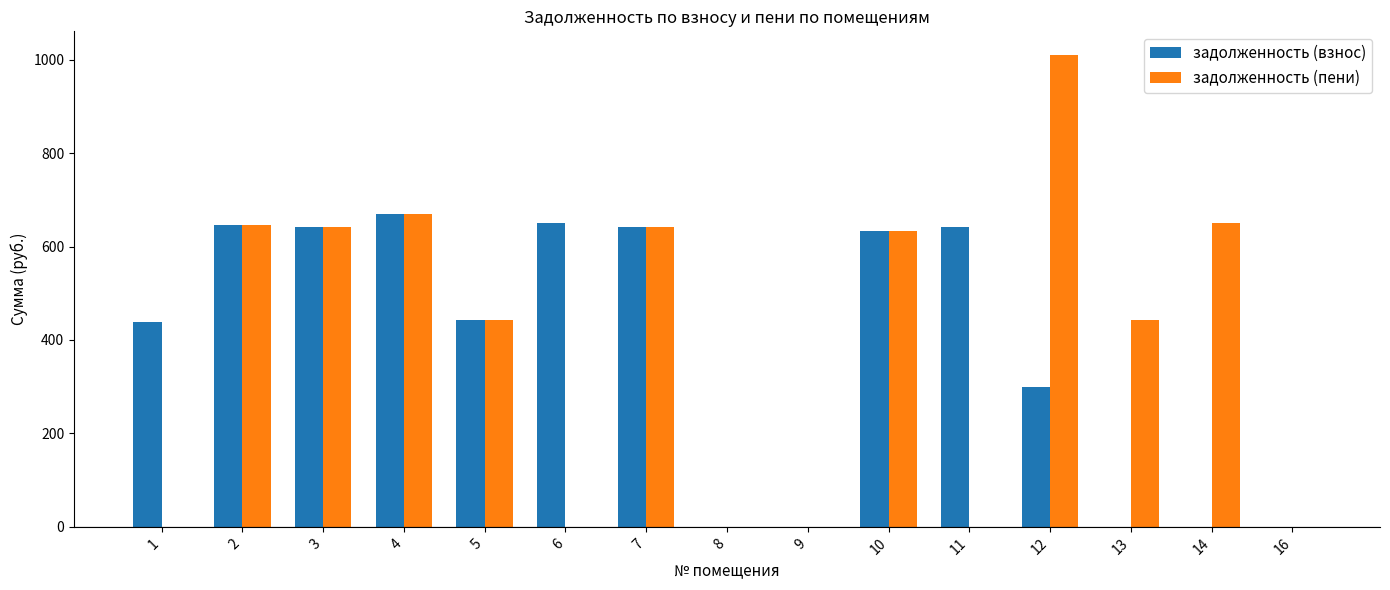

What is the total value across all series at 2?

1294.2